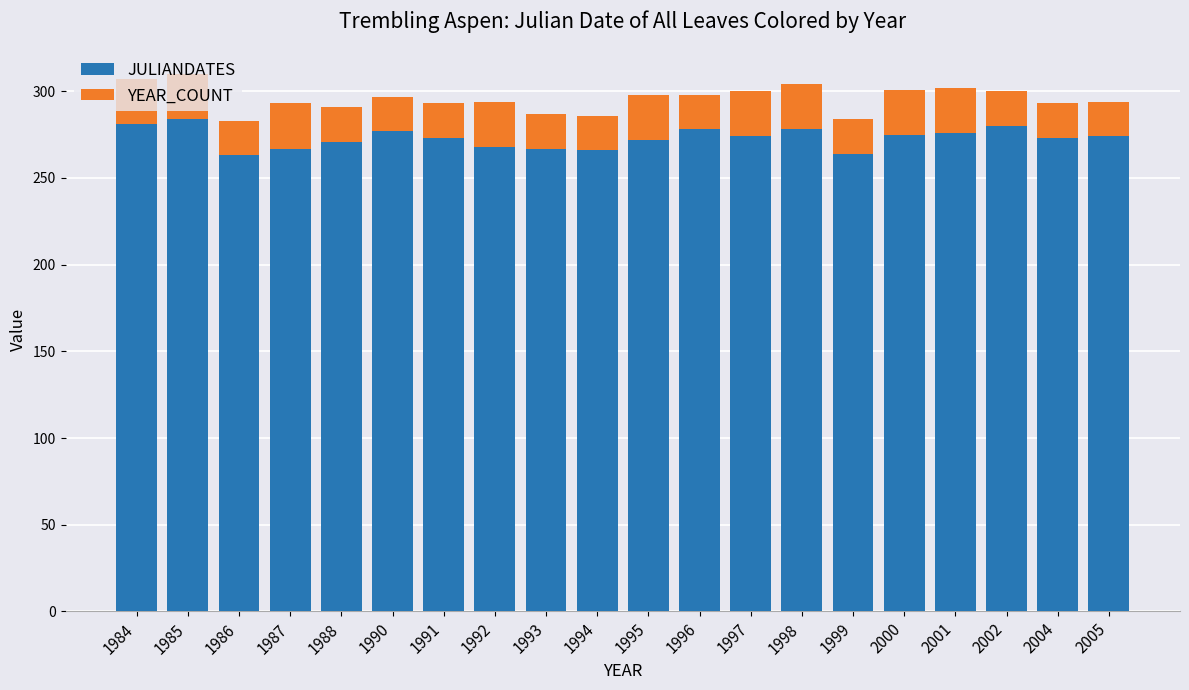

What is the total value across all series at 1993?

287